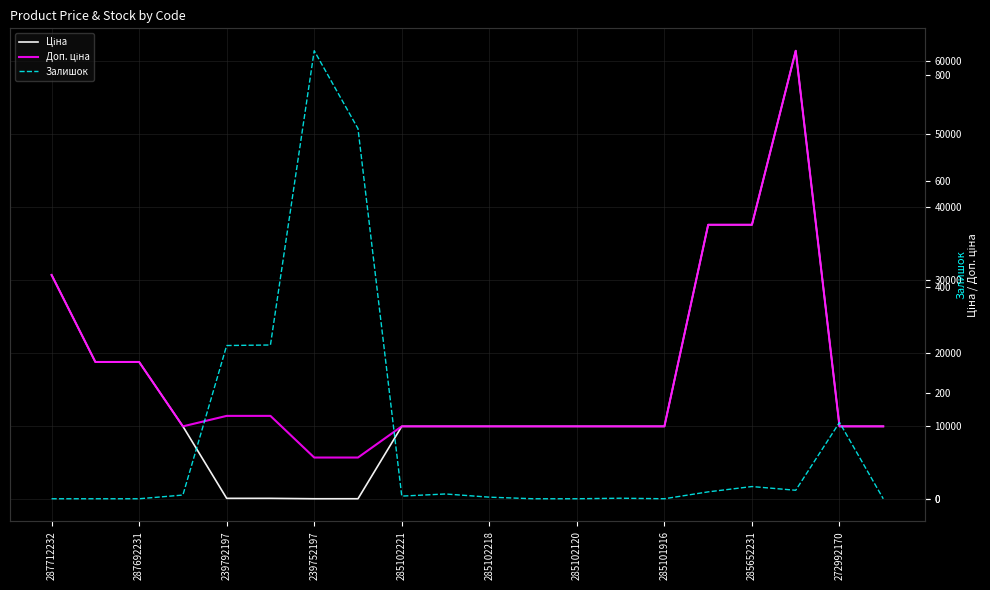

What is the difference between the maximum and minimum values in the Ціна series?

61377.2